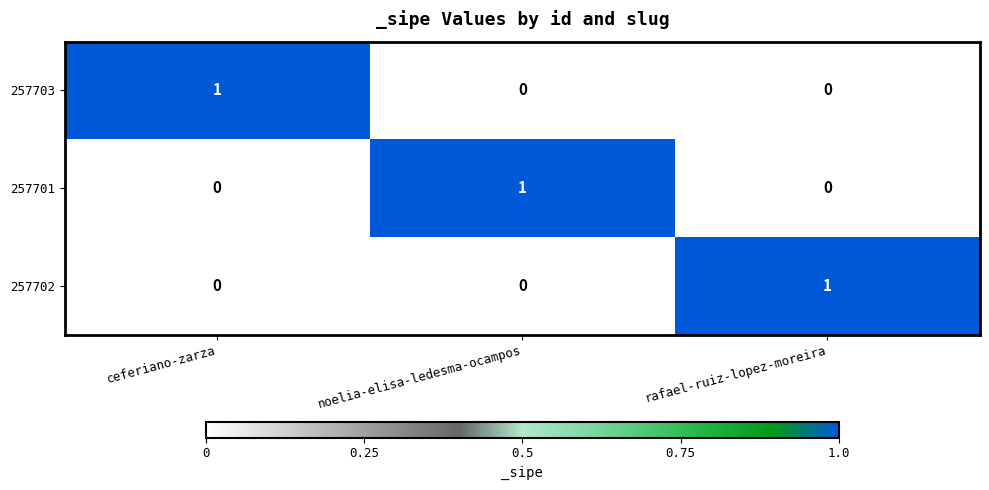

How many distinct data groups are displayed?

3